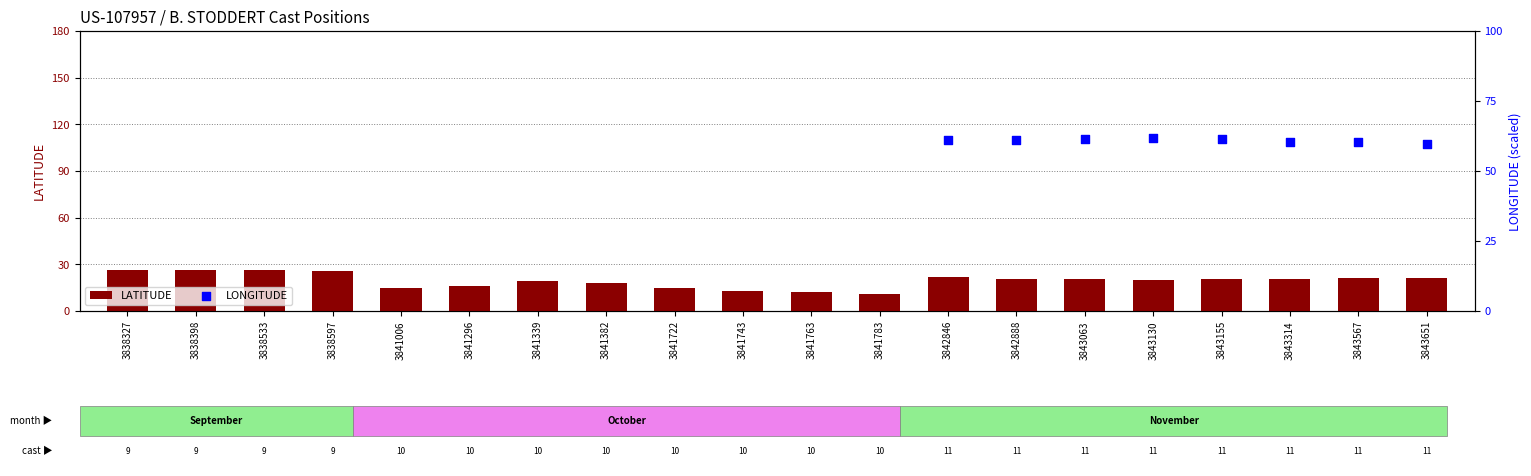

Which series has the largest total across all categories?

LONGITUDE